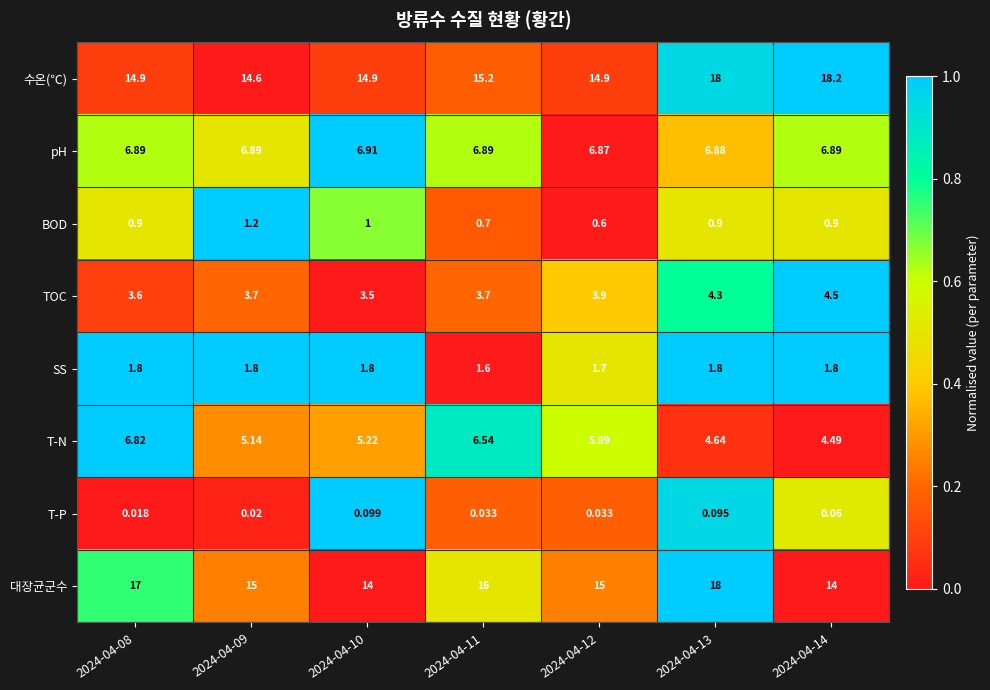

Count the number of categories in the chart.

7